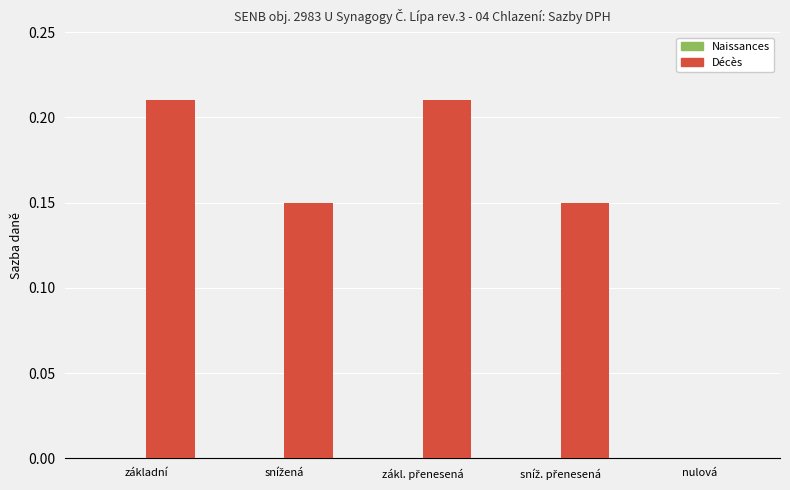

What is the sum of all values?

0.7